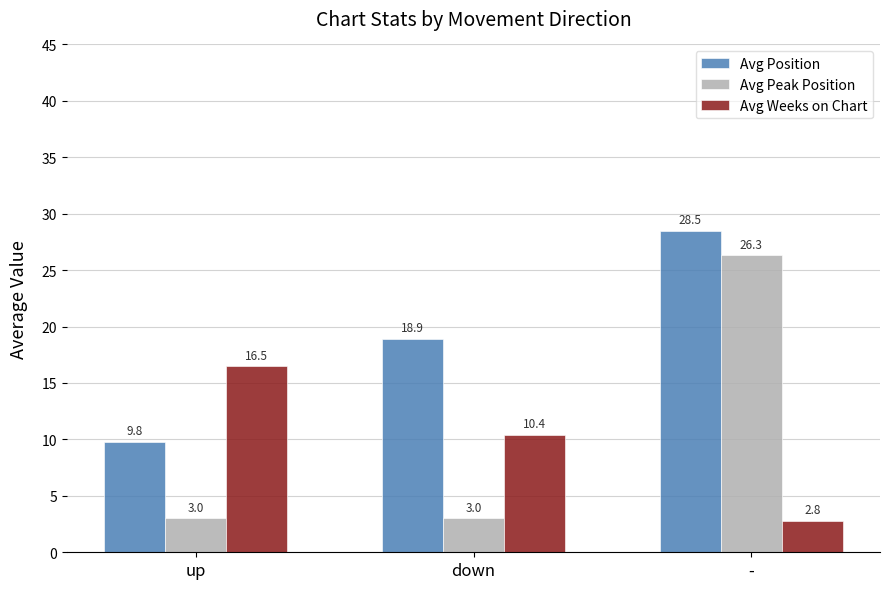

Rank the categories by Avg Position value from lowest to highest.

up, down, -